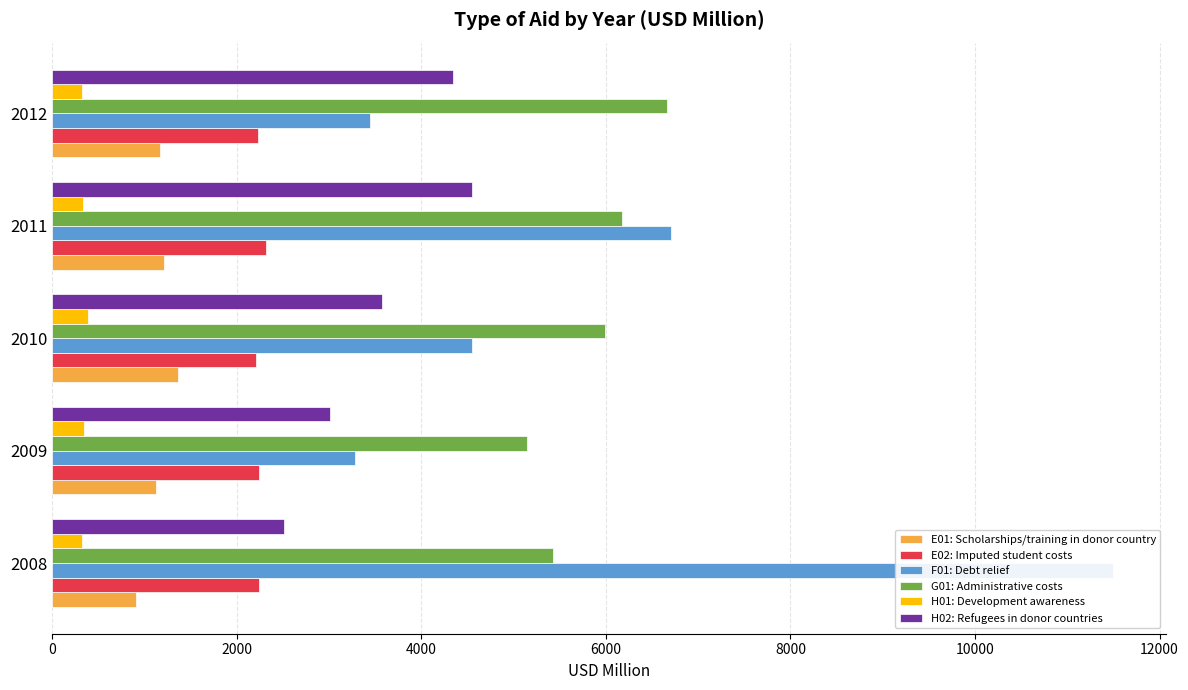

Reading left to right, list all the values displayed in this chart.

E01: Scholarships/training in donor country: 909.9	1126.1	1365.6	1211.4	1173.2
E02: Imputed student costs: 2243.5	2235.8	2210.5	2321.3	2226.5
F01: Debt relief: 11495.1	3280.7	4546.4	6705.0	3441.0
G01: Administrative costs: 5426.1	5142.3	5993.0	6173.0	6665.4
H01: Development awareness: 327.6	345.1	387.6	337.0	324.2
H02: Refugees in donor countries: 2506.5	3009.2	3570.8	4543.9	4339.7